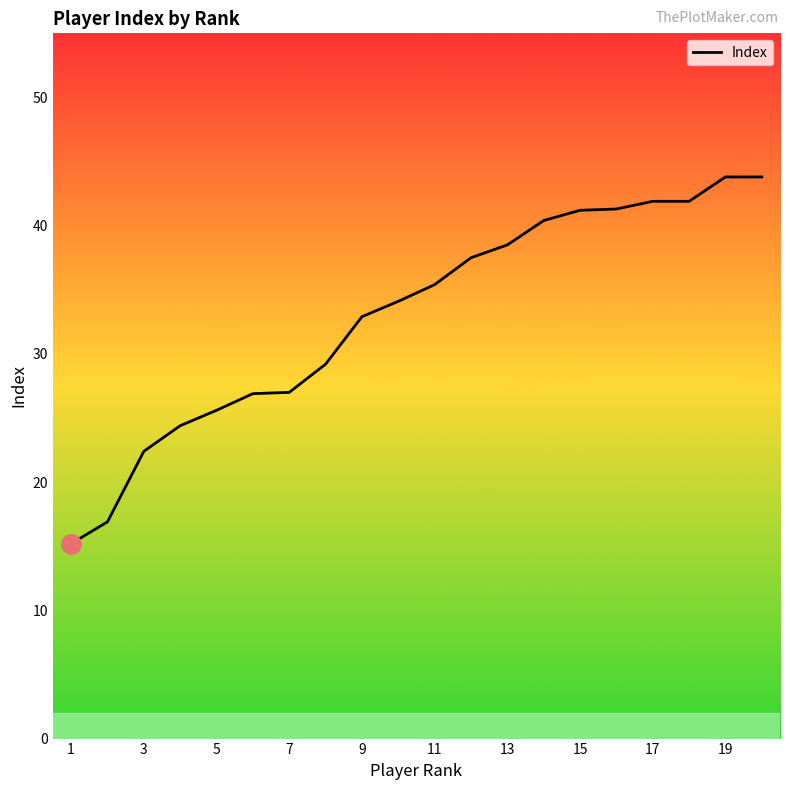

What is the greatest value displayed?

43.8